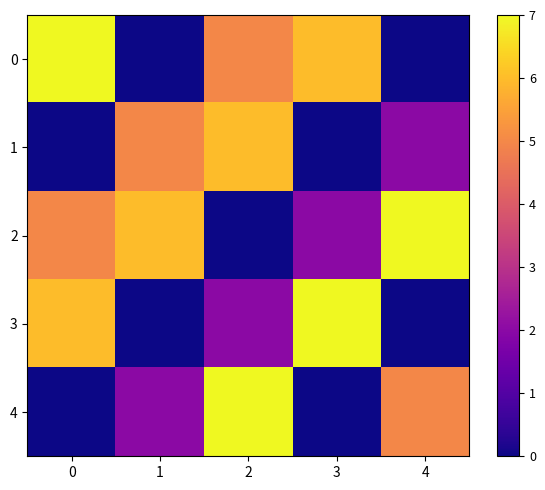

Which label corresponds to the smallest value in the chart?

1